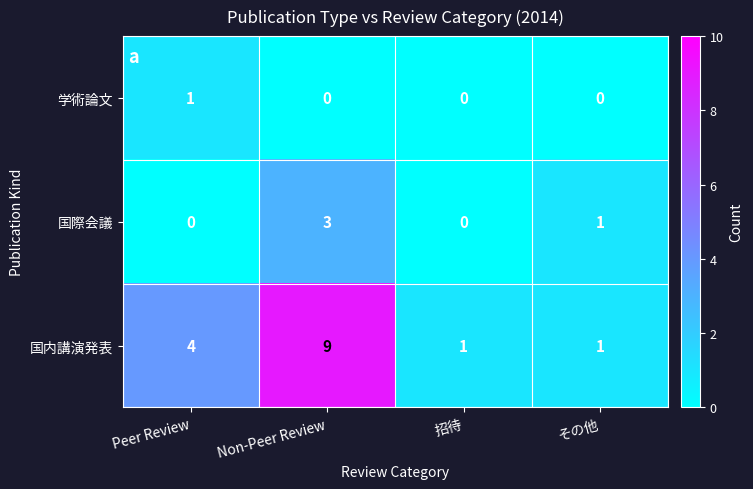

Where is 国内講演発表 nearest to the value 5?

Peer Review